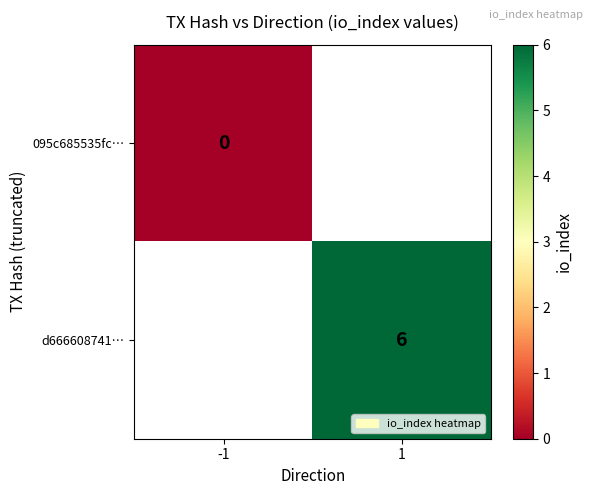

The d666608741… series shows 6 at 1. True or false?

True